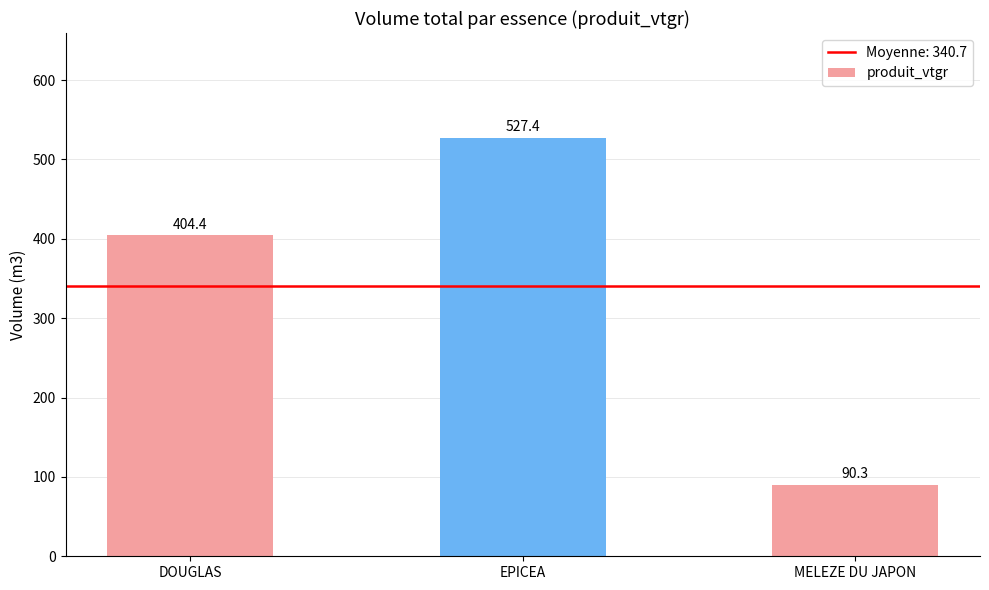

What is the label of the 1st bar from the left?

DOUGLAS